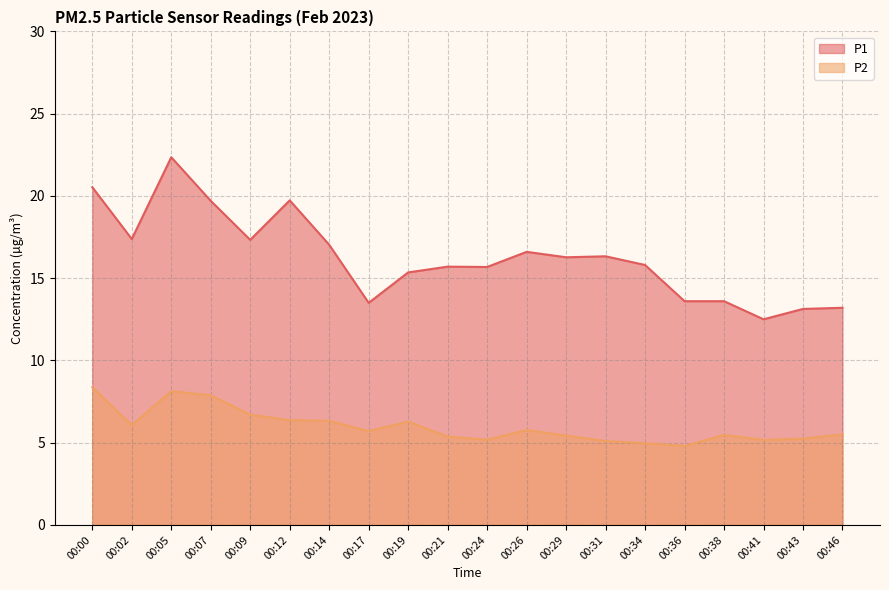

Is the value of P2 at 00:07 greater than the value of P1 at 00:29?

No